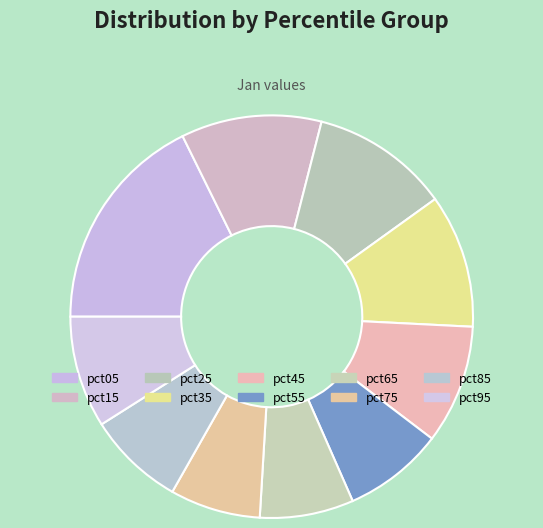

Is the sum of pct75 and pct15 greater than half?

No